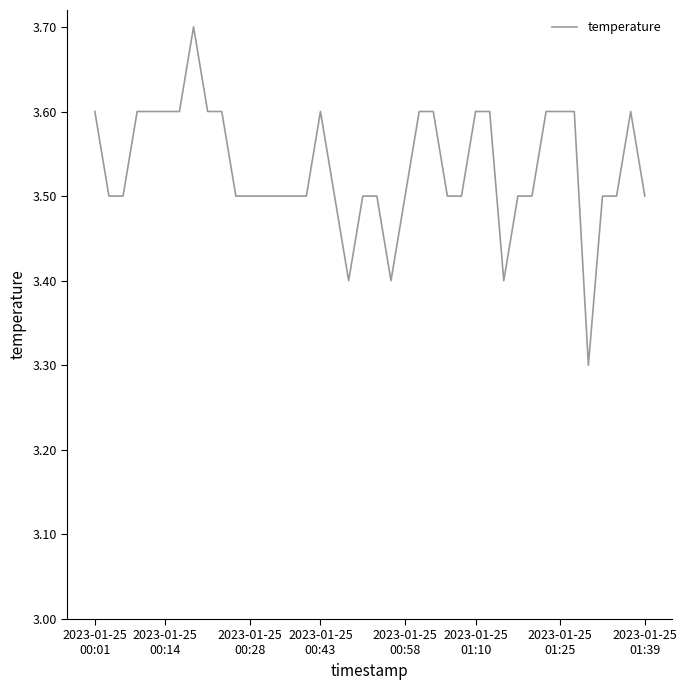

What is the minimum value shown in the chart?

3.3